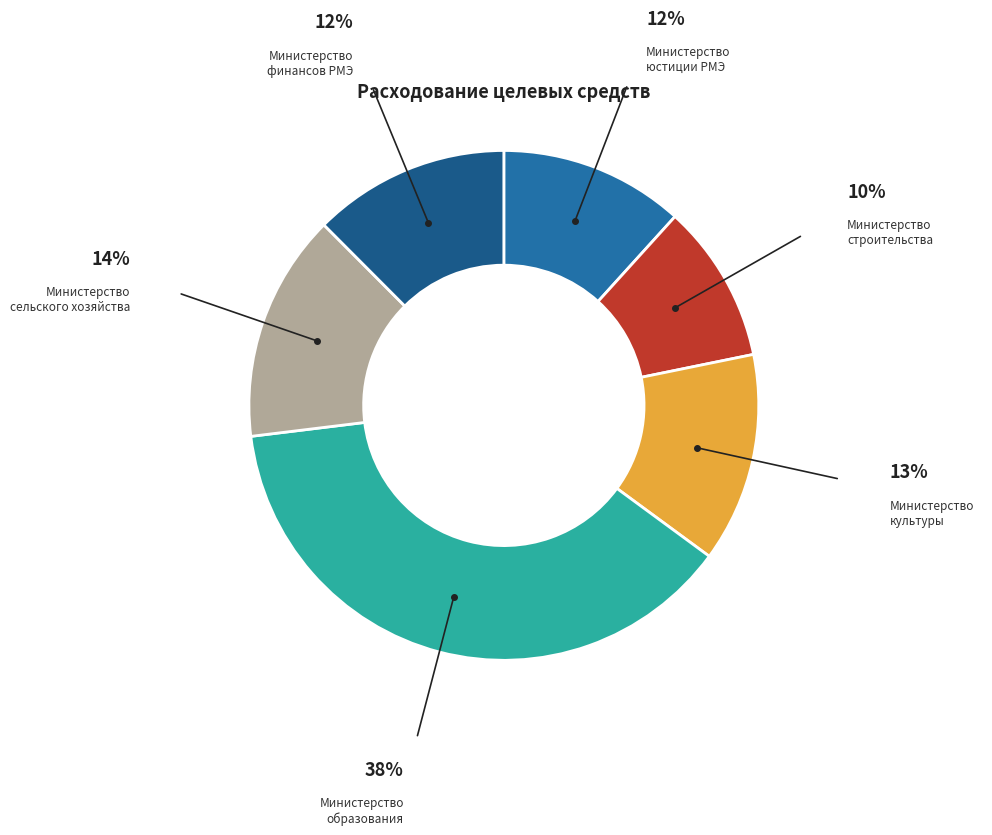

Is it true that Министерство культуры is 13% of the pie?

True